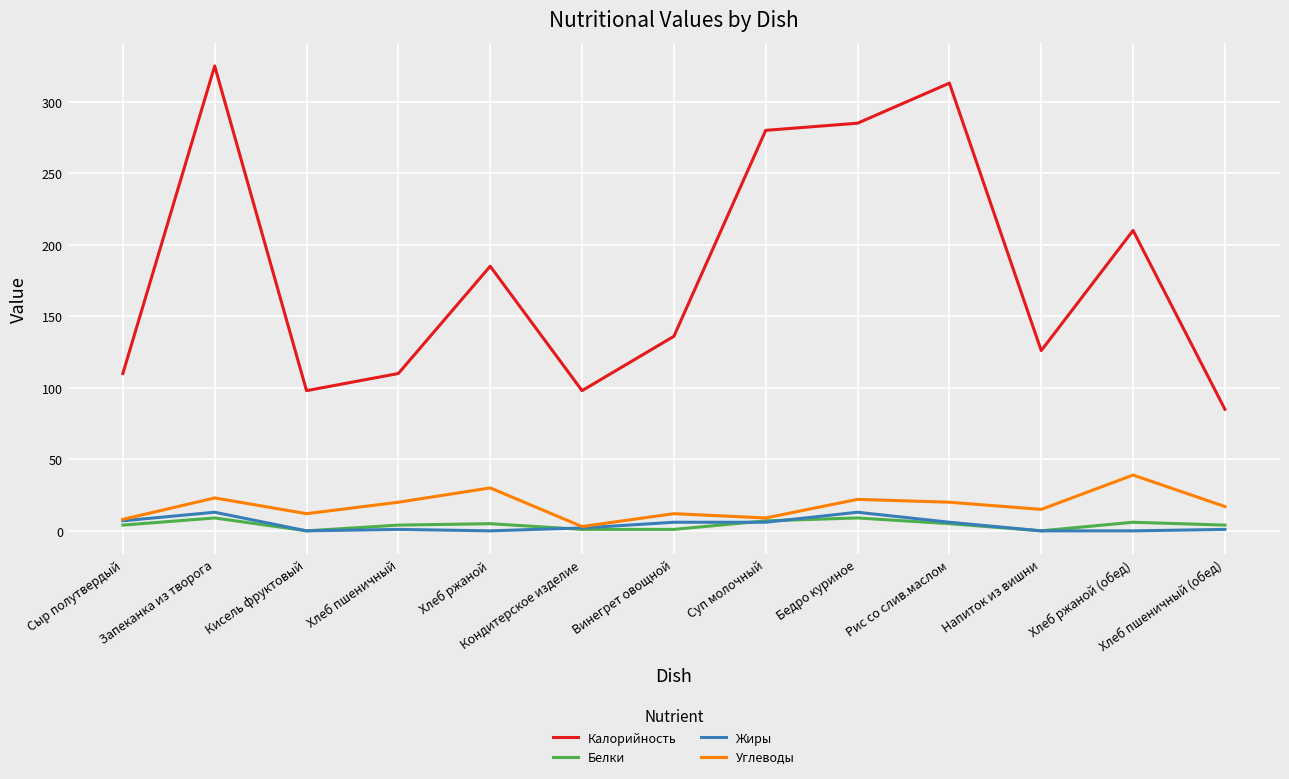

True or false: Жиры has a value of 7 at Сыр полутвердый.

True